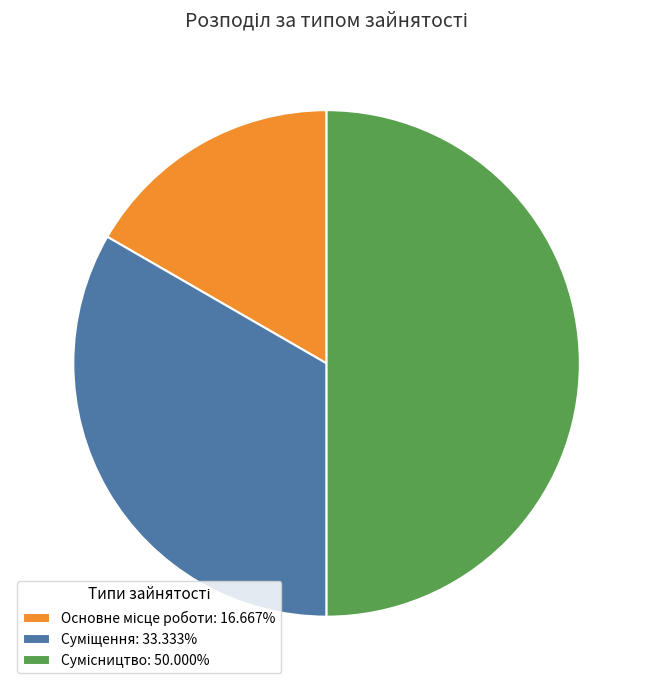

What percentage is the Сумісництво slice, to the nearest percent?

50%